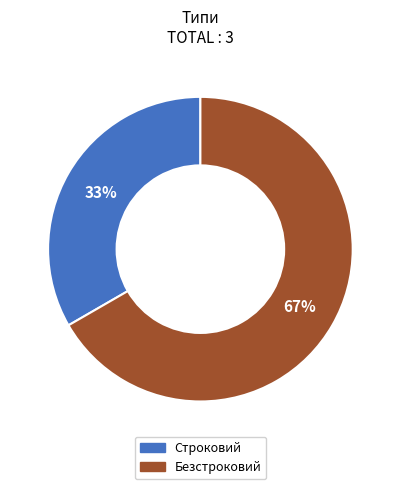

Which category accounts for the majority?

Безстроковий